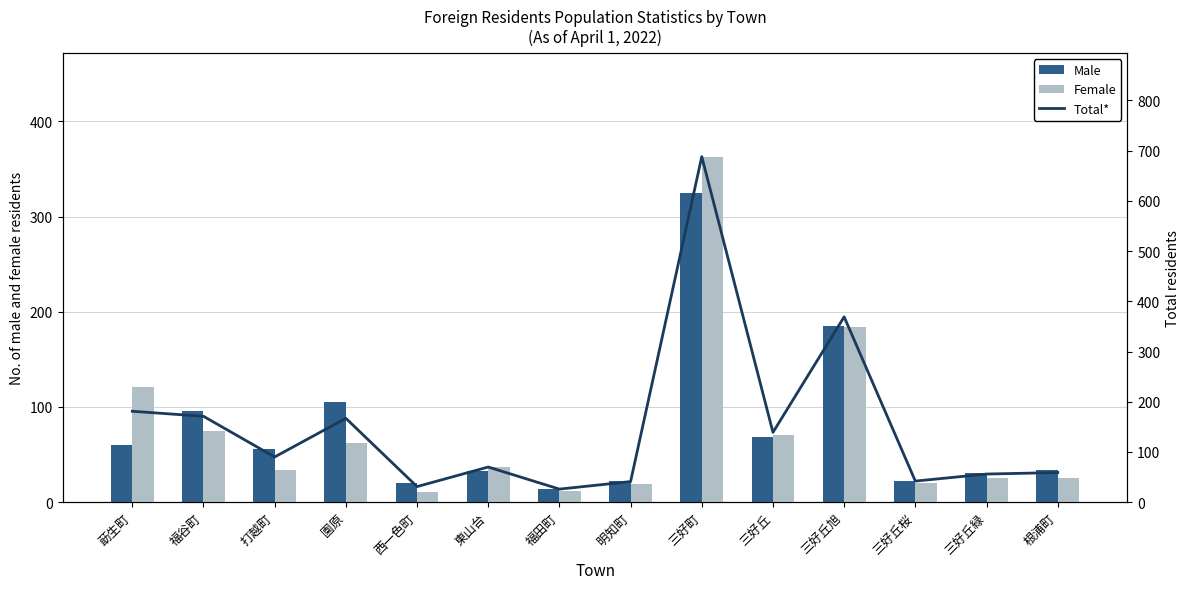

Which category has the highest value in the Total* series?

三好町